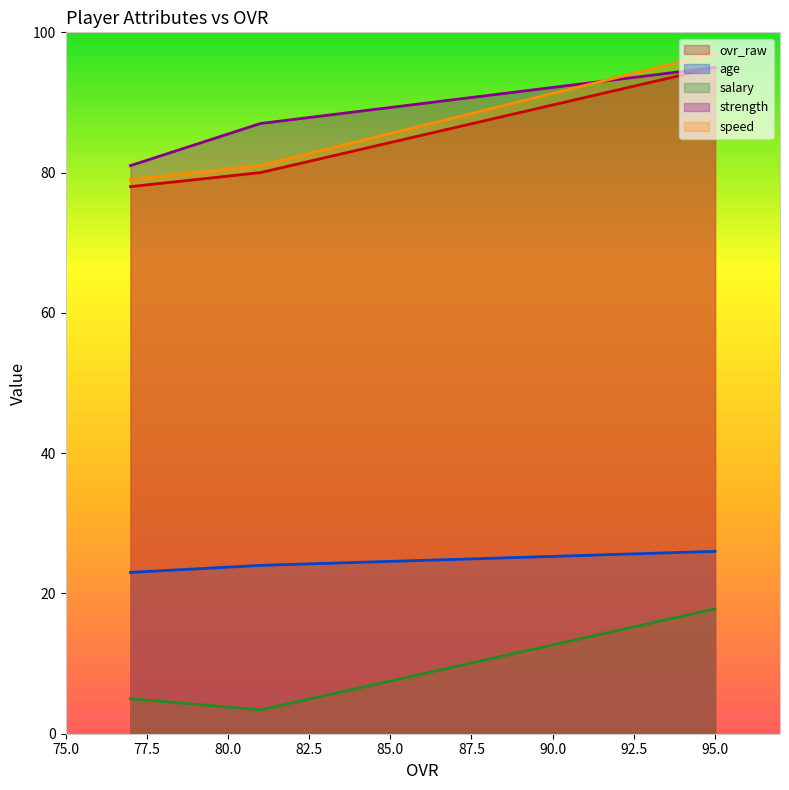

Which series has the largest total across all categories?

strength